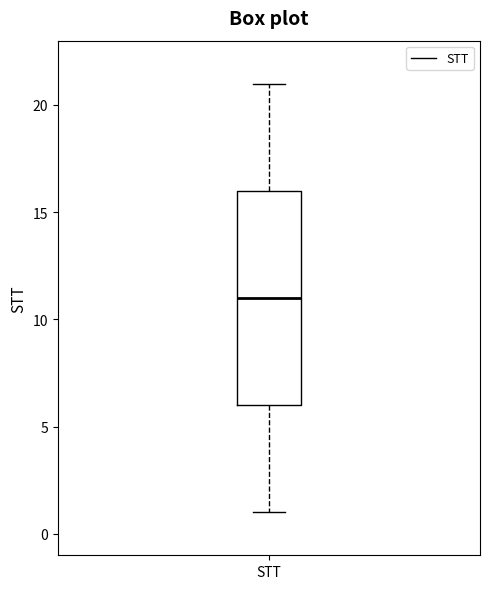

Where does the median line of the box for STT sit on the y-axis? The values are not printed on the chart, so give them approximately, as read against the axis.

11